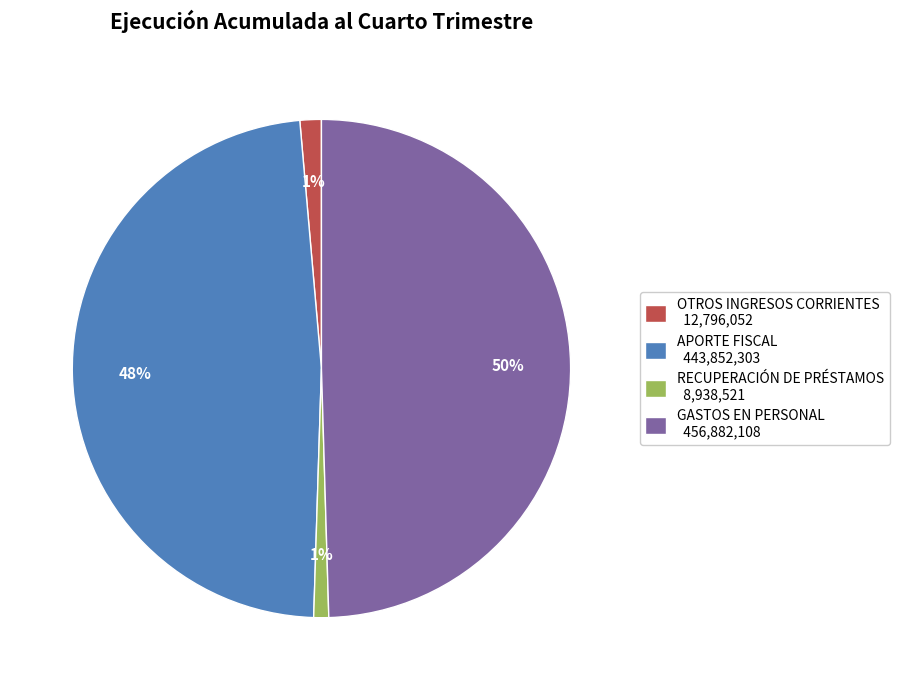

Between APORTE FISCAL and RECUPERACIÓN DE PRÉSTAMOS, which is larger?

APORTE FISCAL